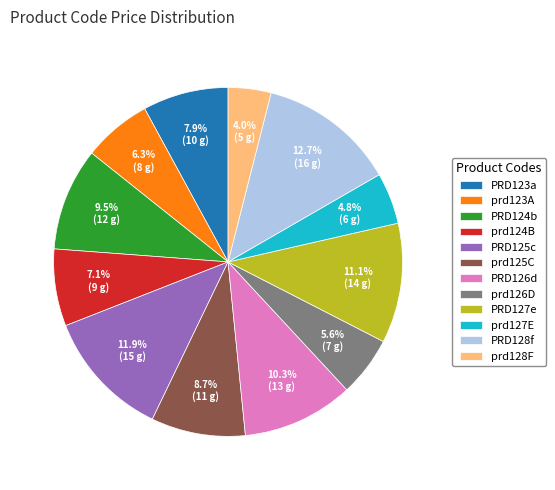

Is there any slice that represents more than half of the pie?

No